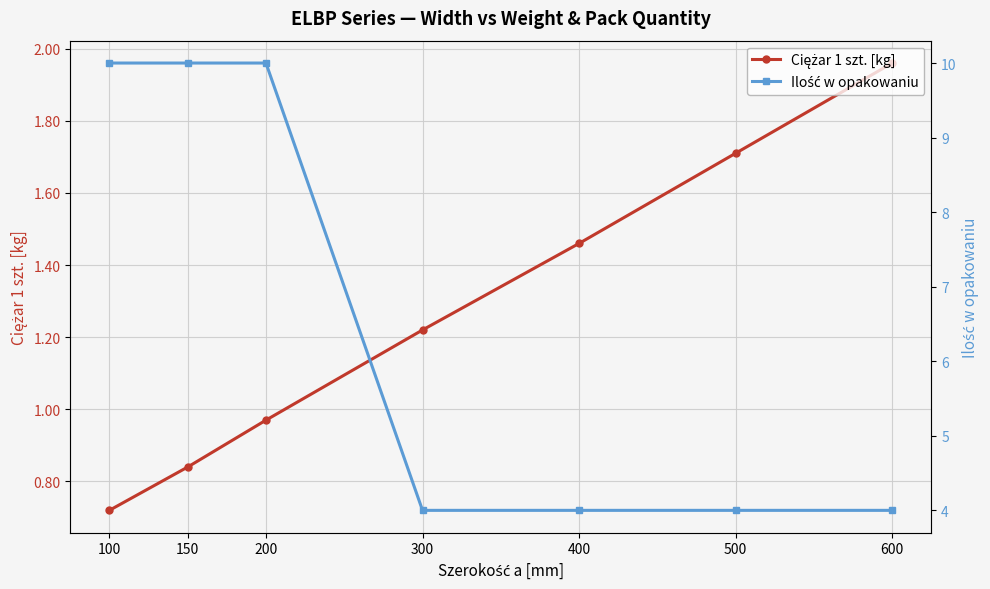

True or false: Ciężar 1 szt. [kg] has more than 1 points higher than both neighbors.

False